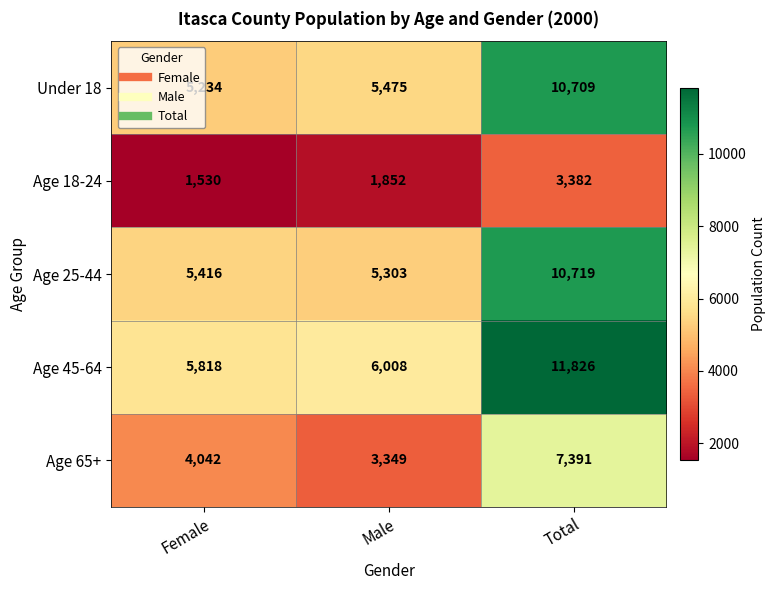

What is the sum of the Age 25-44 values at Male and Female?

10719